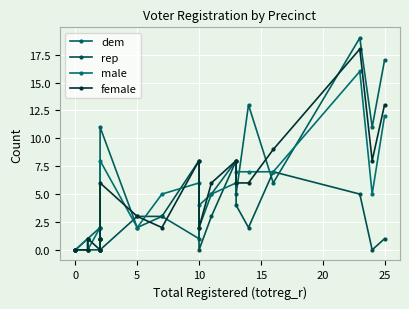

What is the label of the 5th point from the right?

15